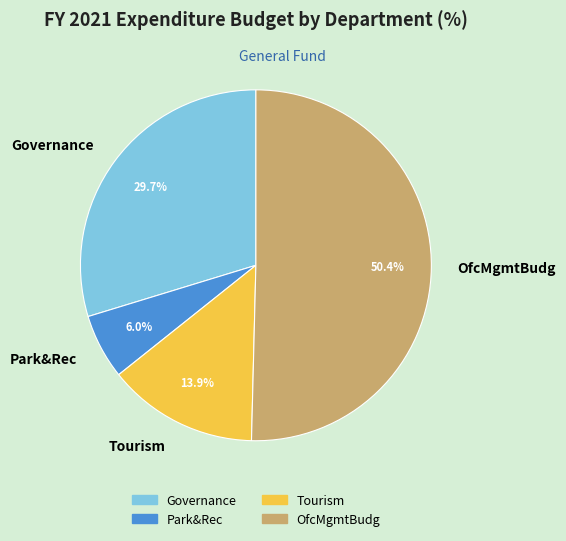

Rank the categories by value from highest to lowest.

OfcMgmtBudg, Governance, Tourism, Park&Rec